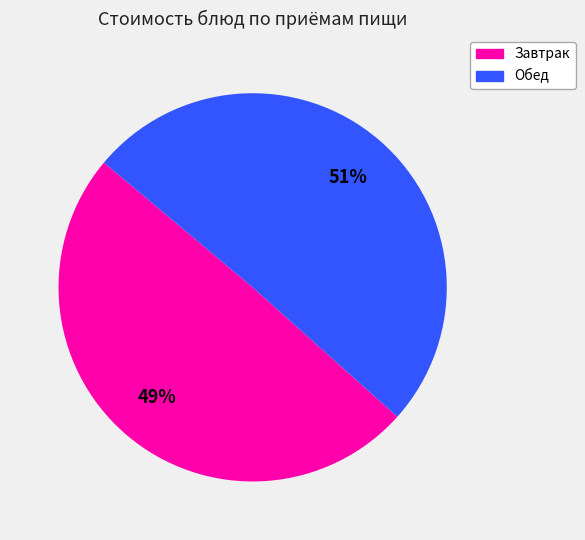

Is there any slice that represents more than half of the pie?

Yes